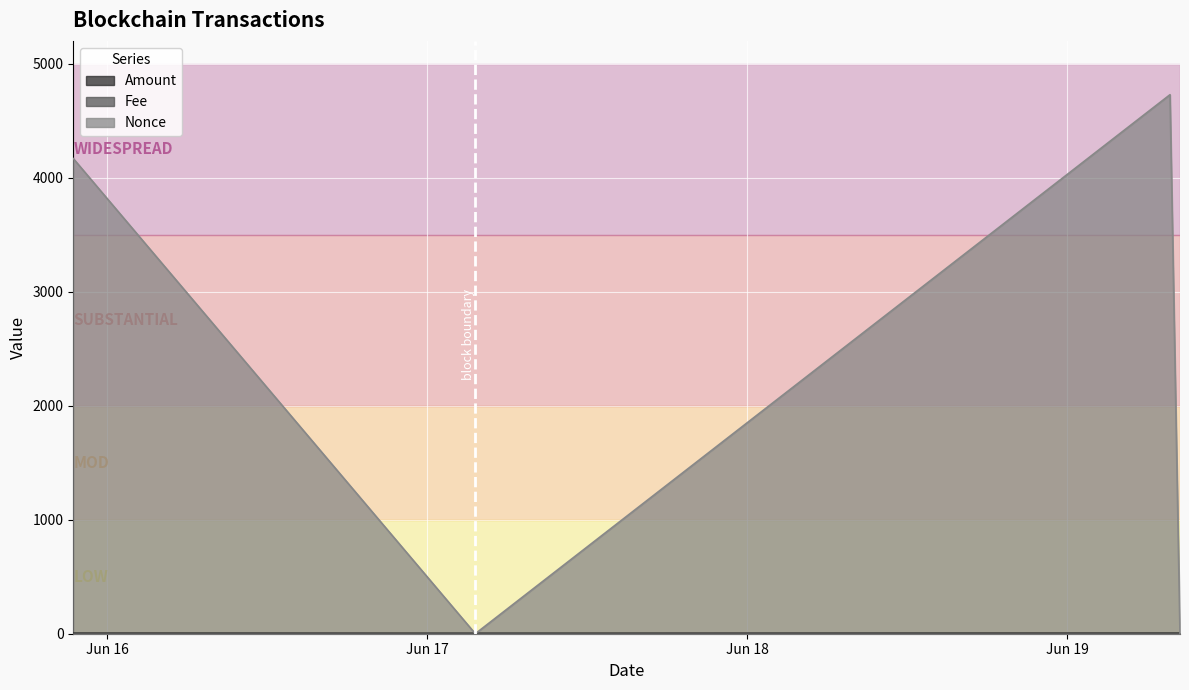

Which series has the largest range (max minus min)?

Nonce